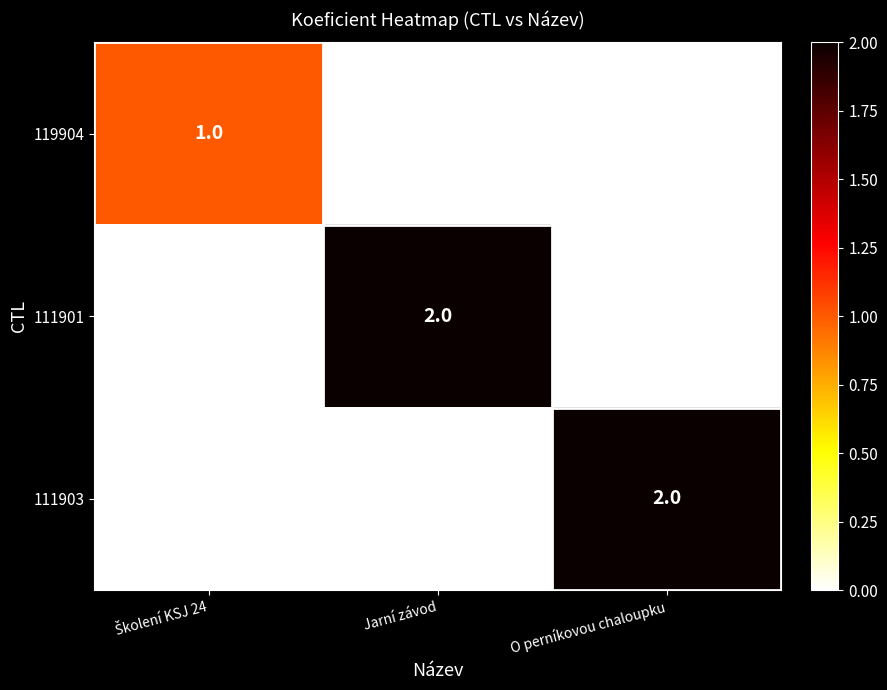

Reading left to right, what are all the values shown in this chart?

119904: 1	0	0
111901: 0	2	0
111903: 0	0	2